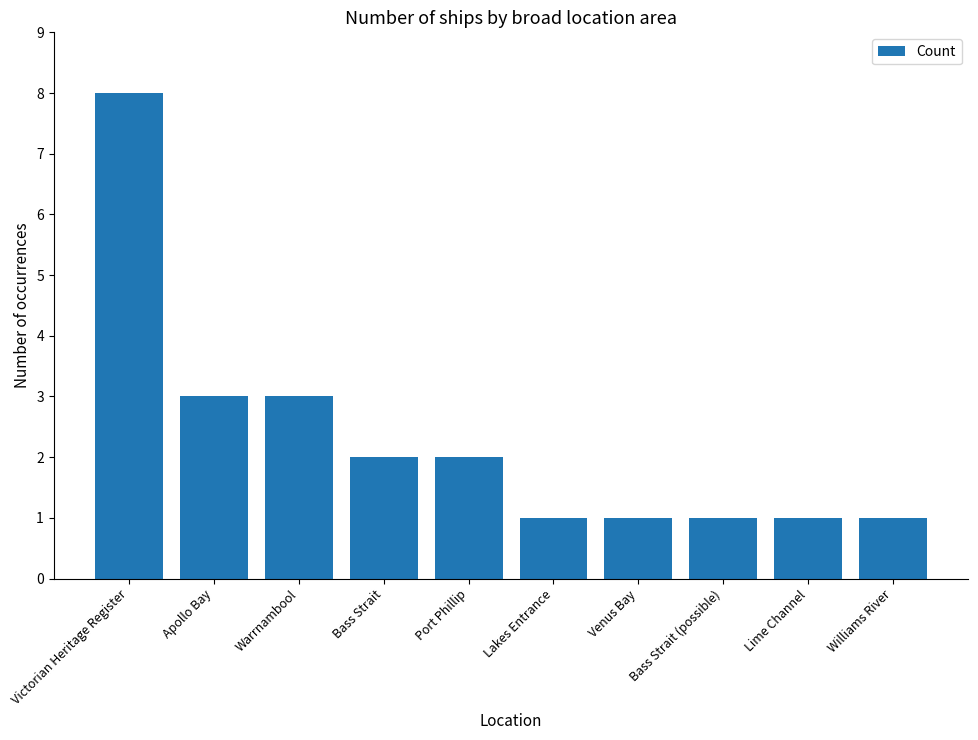

The value at Victorian Heritage Register is 11. True or false?

False